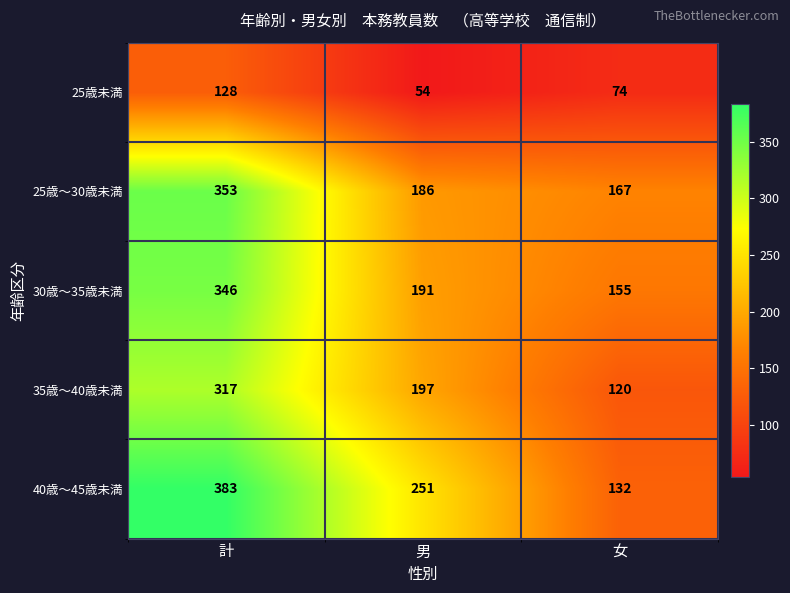

What is the difference between the 25歳～30歳未満 values at 計 and 男?

167